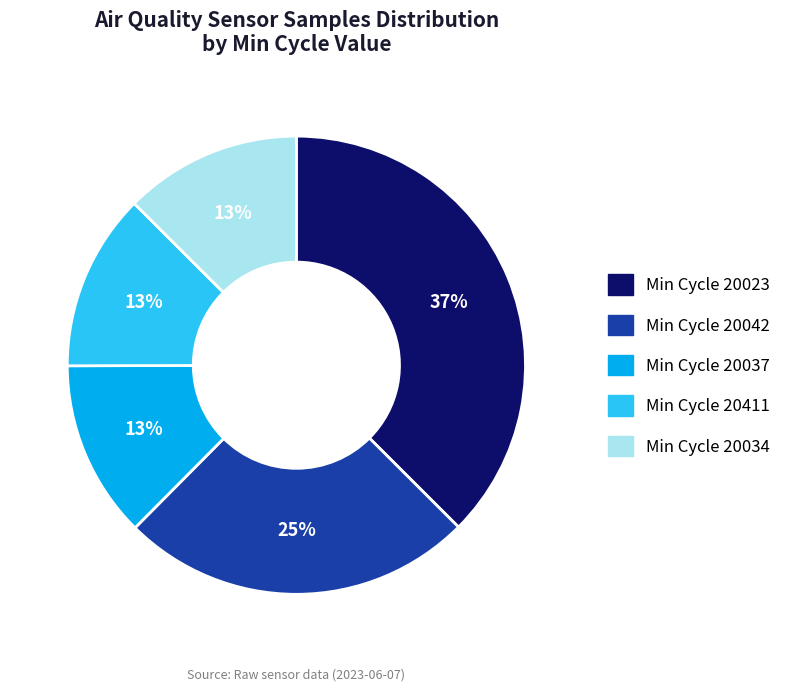

To the nearest percent, what is the average slice percentage?

20%